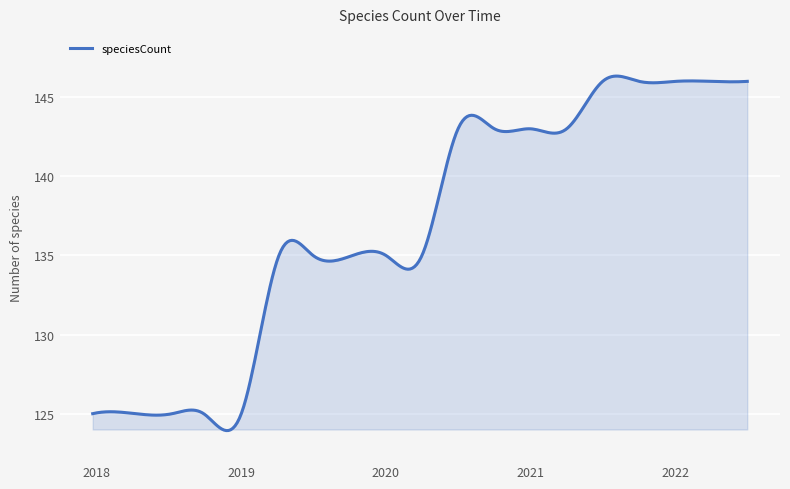

What is the minimum value shown in the chart?

123.9